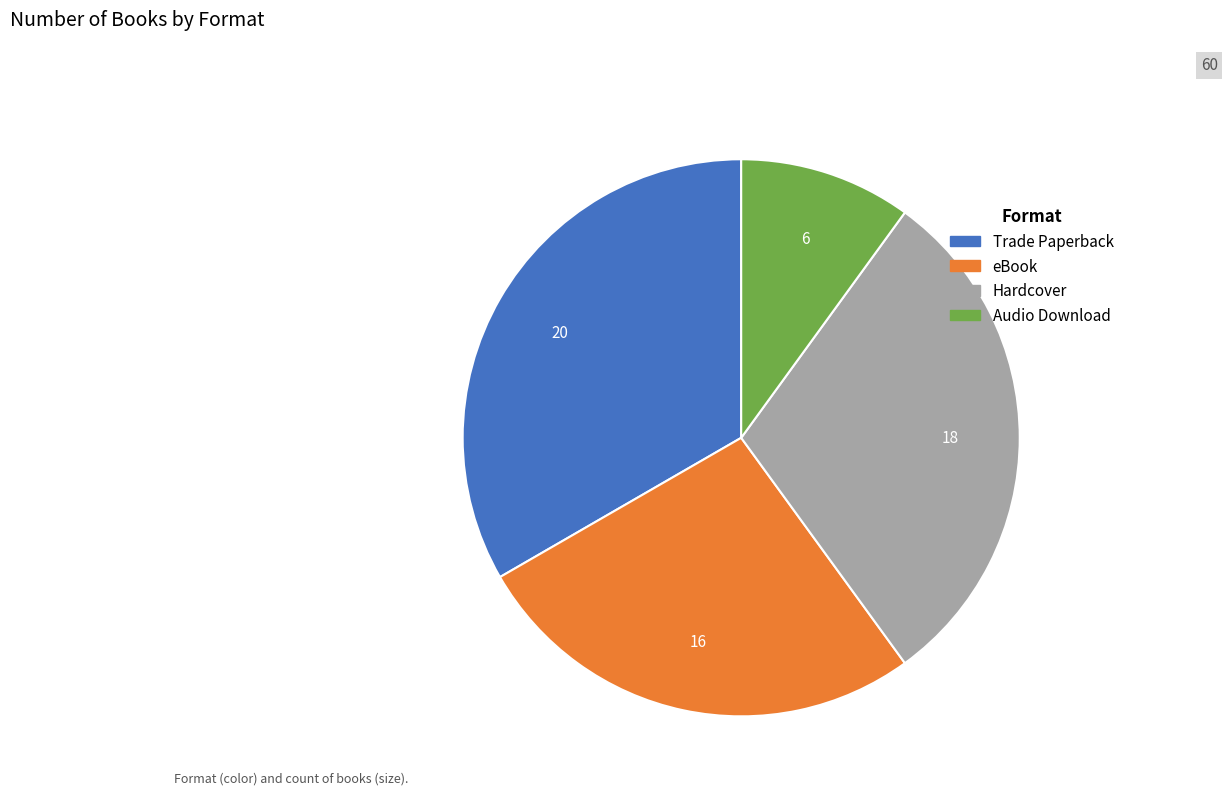

How many slices are in this pie chart?

4